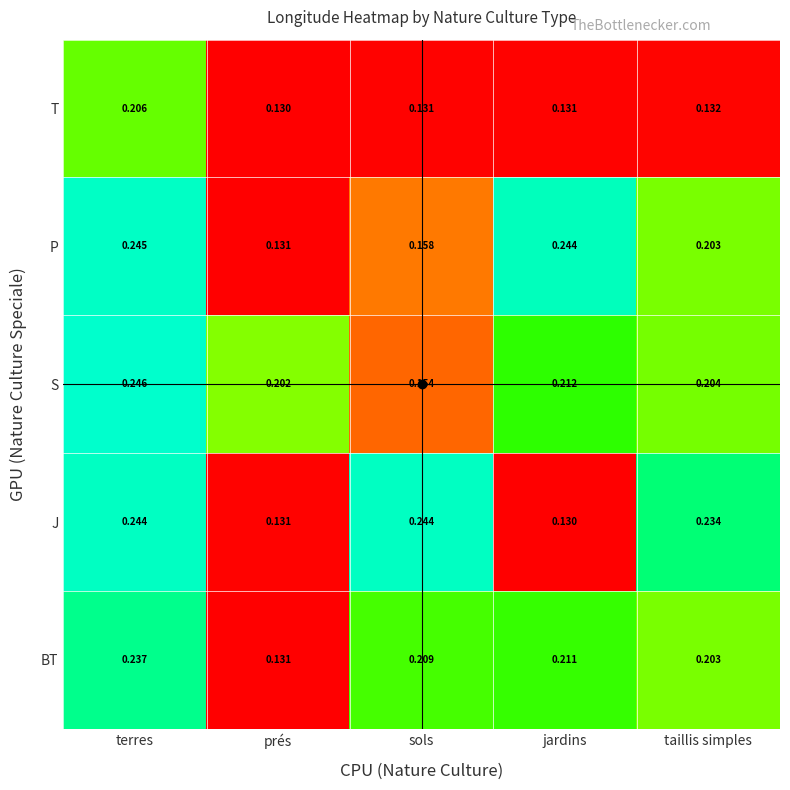

Rank the categories by BT value from highest to lowest.

terres, jardins, sols, taillis simples, prés